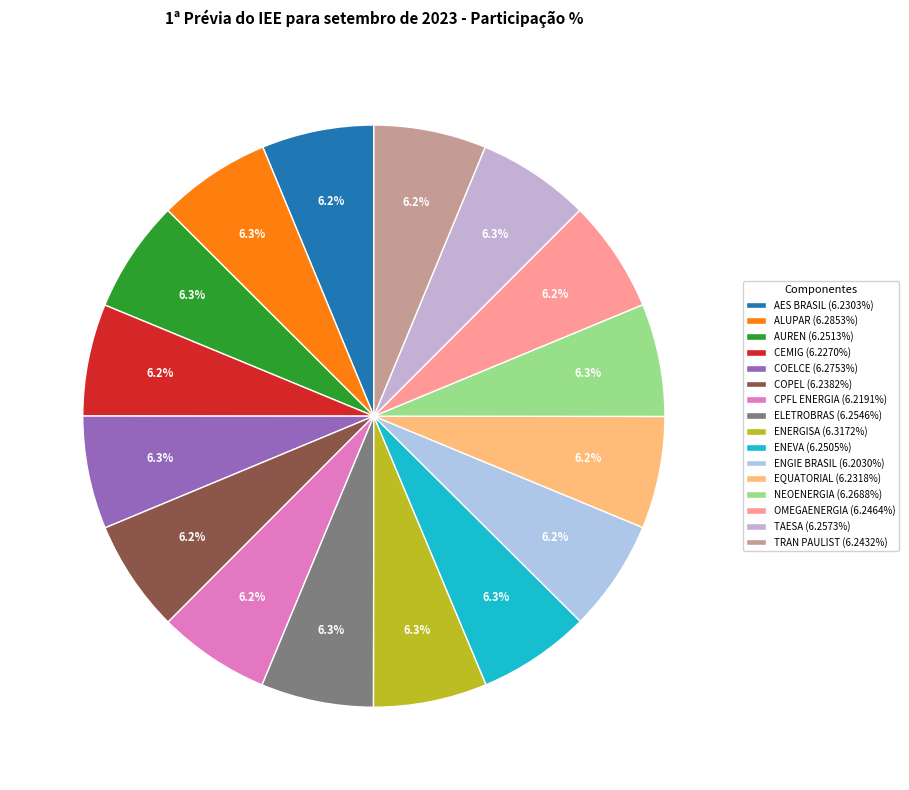

True or false: ELETROBRAS accounts for 1% of the total.

False